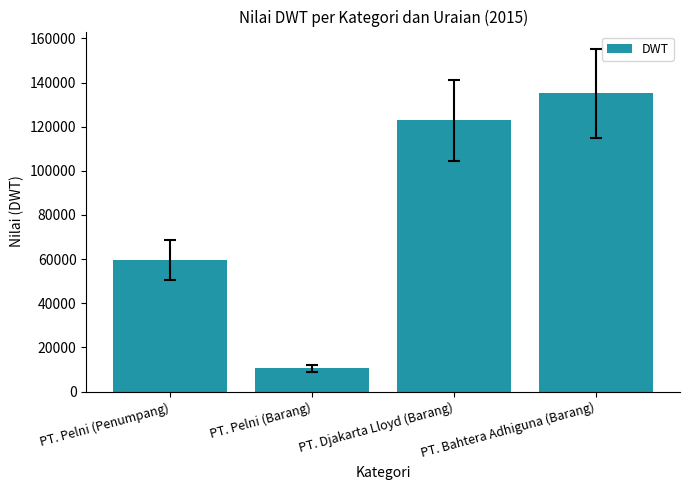

Read the value at PT. Pelni (Penumpang), to the nearest 10.

59590